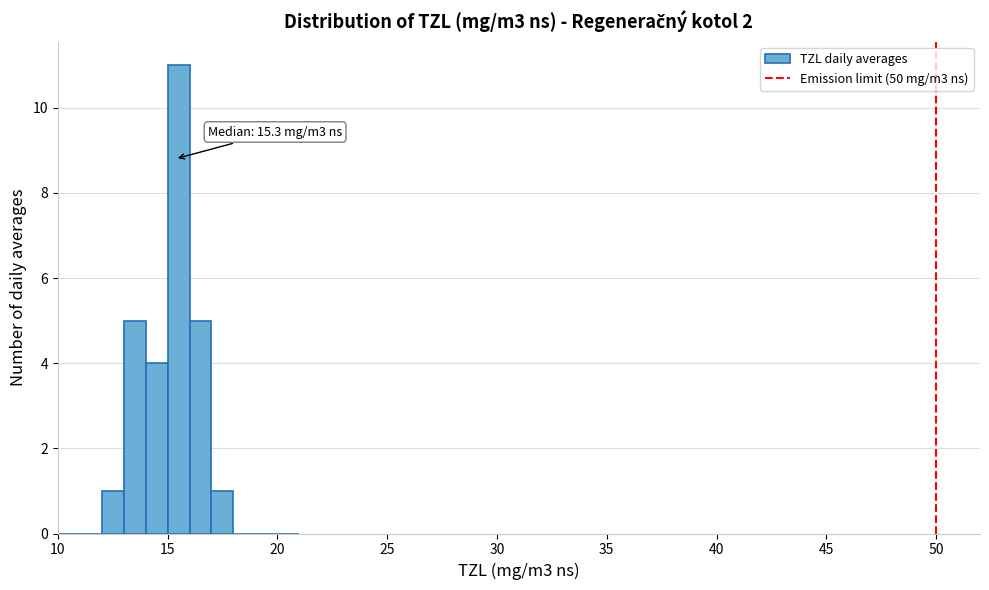

Read against the x-axis, roughly where is the centre of the tallest bar?

15.5